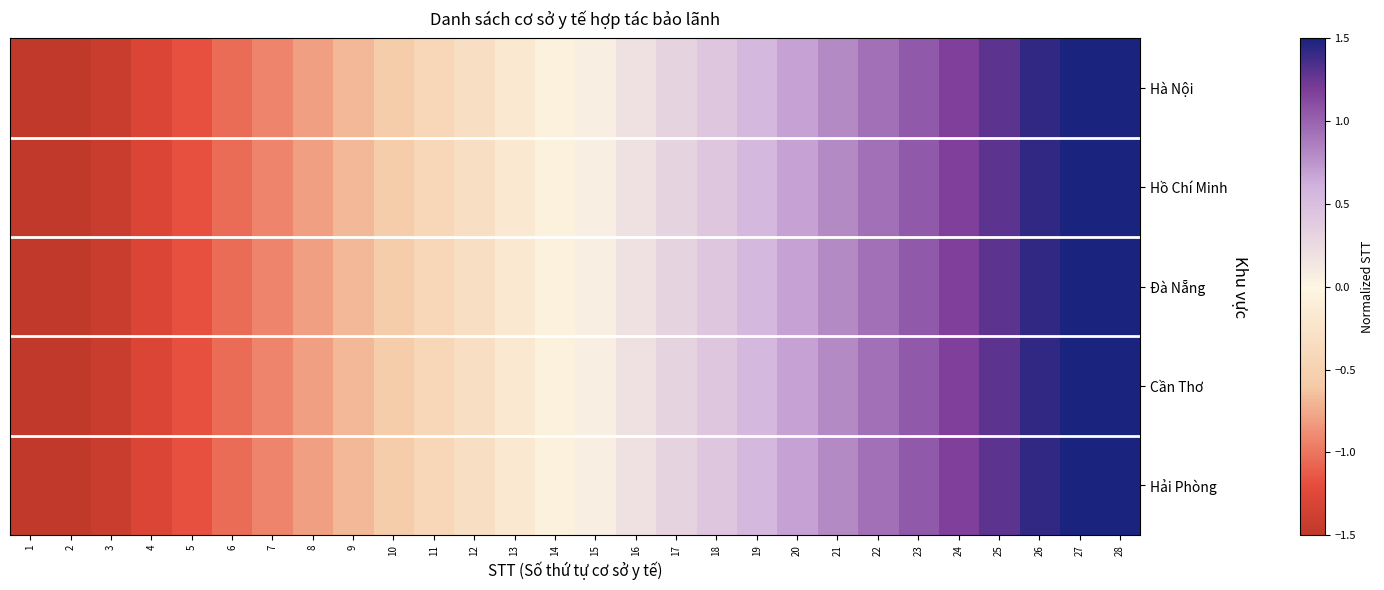

Reading left to right, transcribe all the data shown in this chart.

Hà Nội: 1=-1.5	2=-1.5	3=-1.4	4=-1.3	5=-1.2	6=-1.1	7=-0.9	8=-0.8	9=-0.7	10=-0.6	11=-0.4	12=-0.3	13=-0.2	14=-0.1	15=0.1	16=0.2	17=0.3	18=0.4	19=0.6	20=0.7	21=0.8	22=0.9	23=1.1	24=1.2	25=1.3	26=1.4	27=1.5	28=1.5
Hồ Chí Minh: 1=-1.5	2=-1.5	3=-1.4	4=-1.3	5=-1.2	6=-1.1	7=-0.9	8=-0.8	9=-0.7	10=-0.6	11=-0.4	12=-0.3	13=-0.2	14=-0.1	15=0.1	16=0.2	17=0.3	18=0.4	19=0.6	20=0.7	21=0.8	22=0.9	23=1.1	24=1.2	25=1.3	26=1.4	27=1.5	28=1.5
Đà Nẵng: 1=-1.5	2=-1.5	3=-1.4	4=-1.3	5=-1.2	6=-1.1	7=-0.9	8=-0.8	9=-0.7	10=-0.6	11=-0.4	12=-0.3	13=-0.2	14=-0.1	15=0.1	16=0.2	17=0.3	18=0.4	19=0.6	20=0.7	21=0.8	22=0.9	23=1.1	24=1.2	25=1.3	26=1.4	27=1.5	28=1.5
Cần Thơ: 1=-1.5	2=-1.5	3=-1.4	4=-1.3	5=-1.2	6=-1.1	7=-0.9	8=-0.8	9=-0.7	10=-0.6	11=-0.4	12=-0.3	13=-0.2	14=-0.1	15=0.1	16=0.2	17=0.3	18=0.4	19=0.6	20=0.7	21=0.8	22=0.9	23=1.1	24=1.2	25=1.3	26=1.4	27=1.5	28=1.5
Hải Phòng: 1=-1.5	2=-1.5	3=-1.4	4=-1.3	5=-1.2	6=-1.1	7=-0.9	8=-0.8	9=-0.7	10=-0.6	11=-0.4	12=-0.3	13=-0.2	14=-0.1	15=0.1	16=0.2	17=0.3	18=0.4	19=0.6	20=0.7	21=0.8	22=0.9	23=1.1	24=1.2	25=1.3	26=1.4	27=1.5	28=1.5